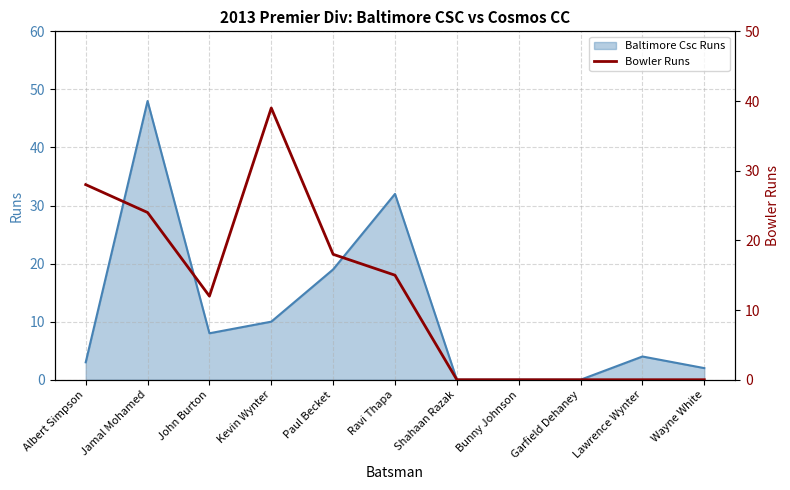

Is it true that Baltimore Csc Runs equals 10 at Kevin Wynter?

True